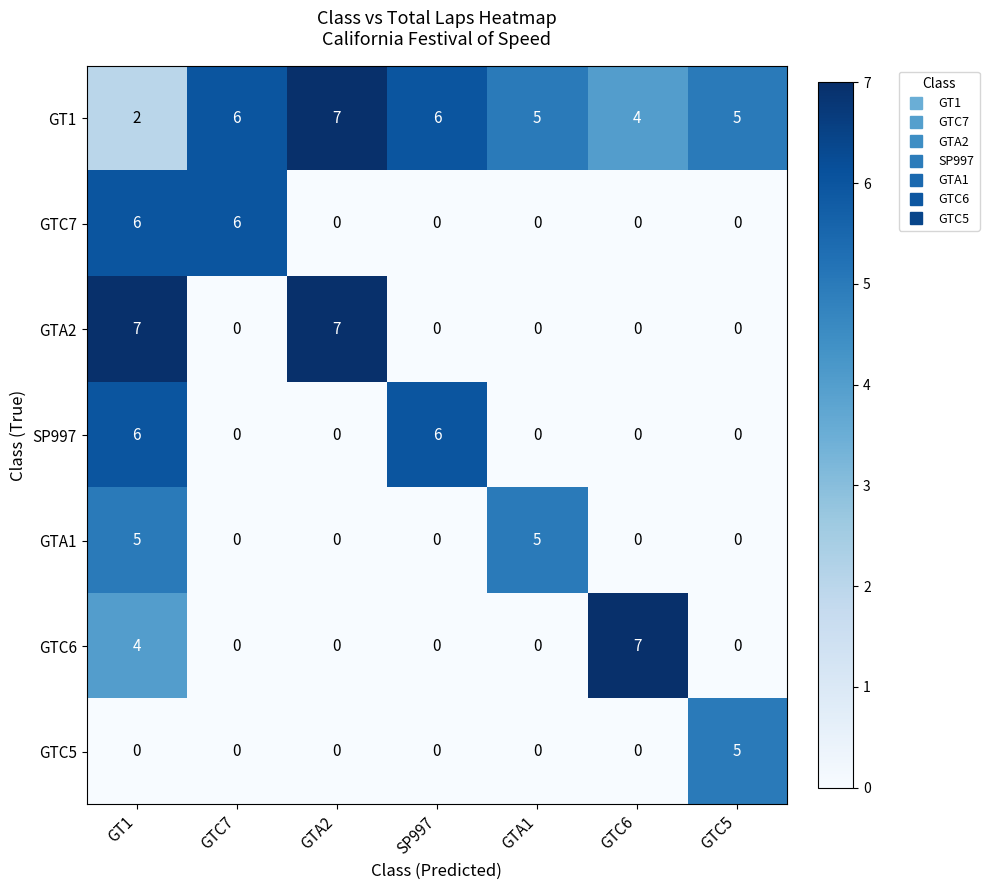

How many GTC7 values are between 0 and 6?

7